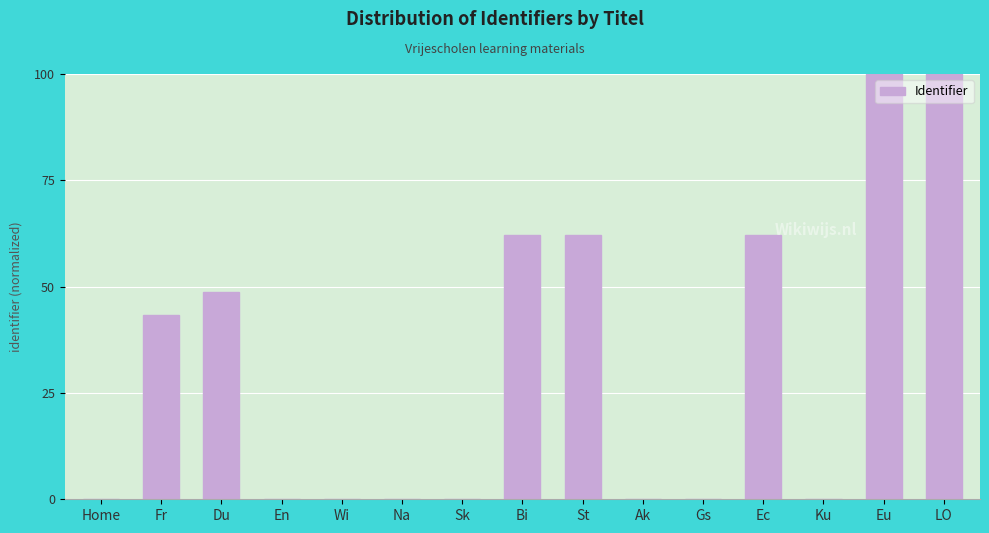

Between Ec and Home, which is larger?

Ec